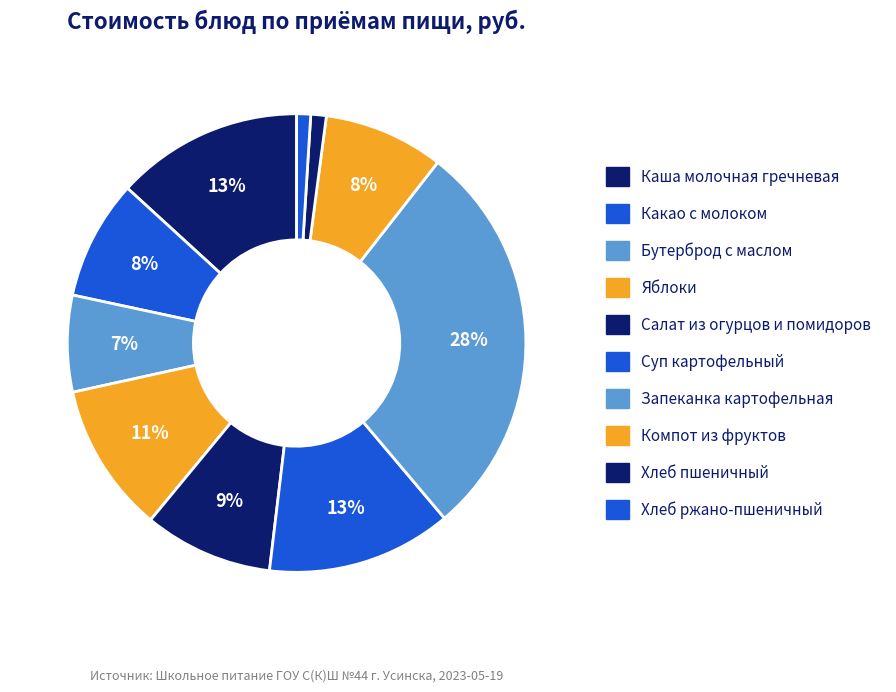

How many segments does this pie chart have?

10